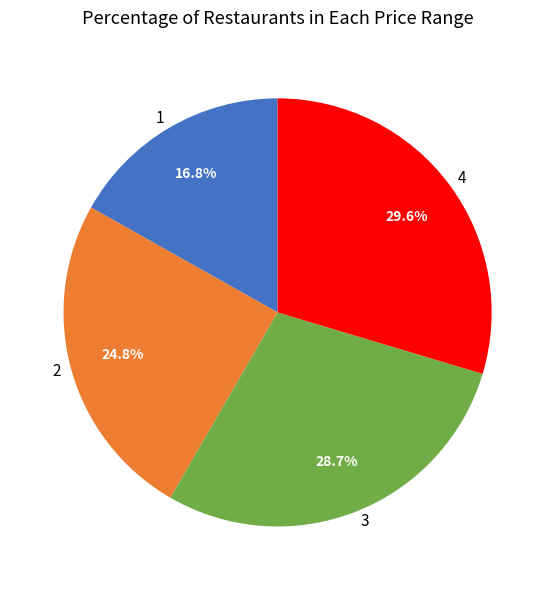

Count the number of slices in the pie.

4